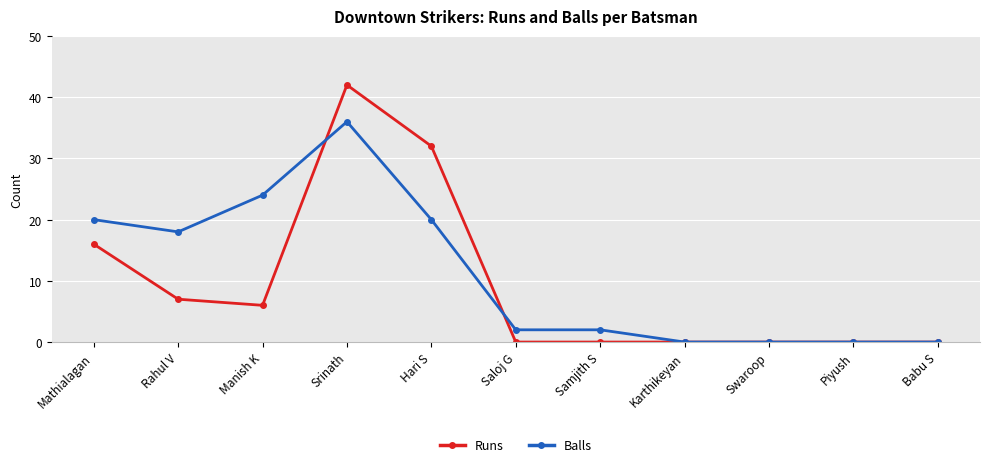

What is the label of the 11th point from the right?

Mathialagan